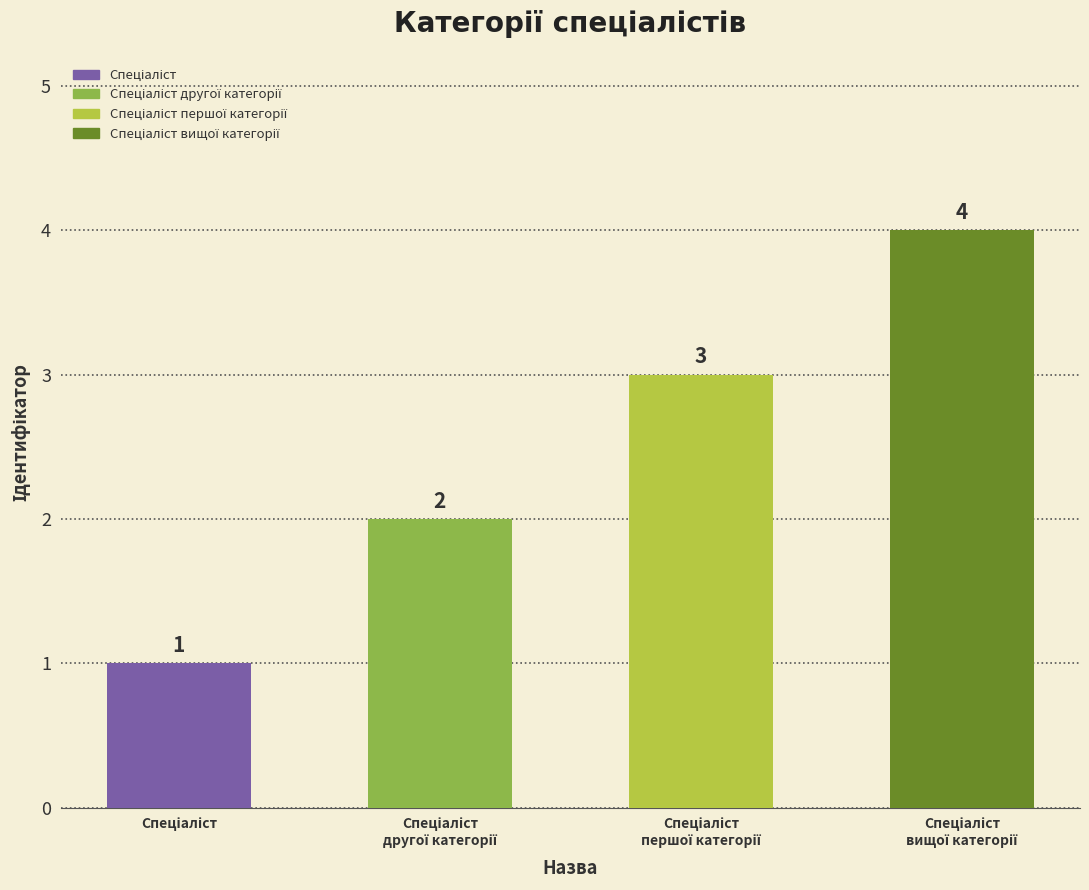

What is the greatest value displayed?

4